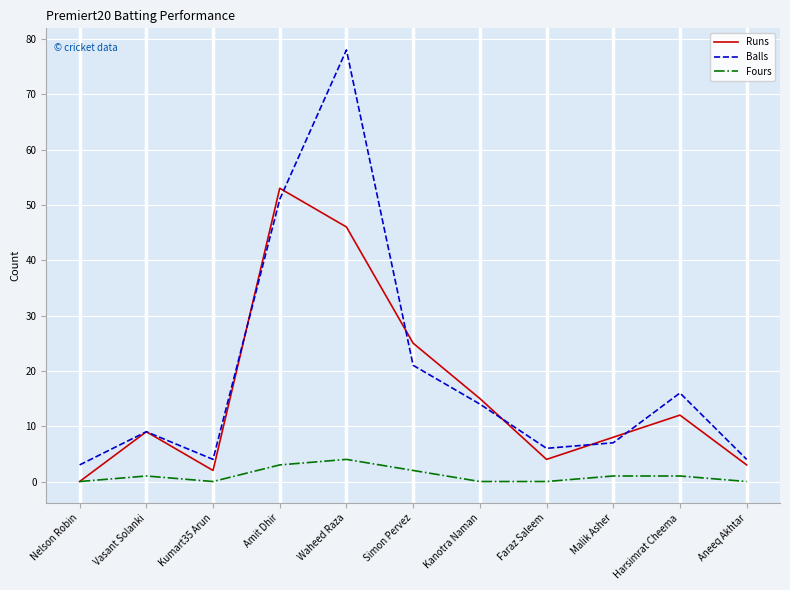

True or false: Balls and Fours intersect in this chart.

False